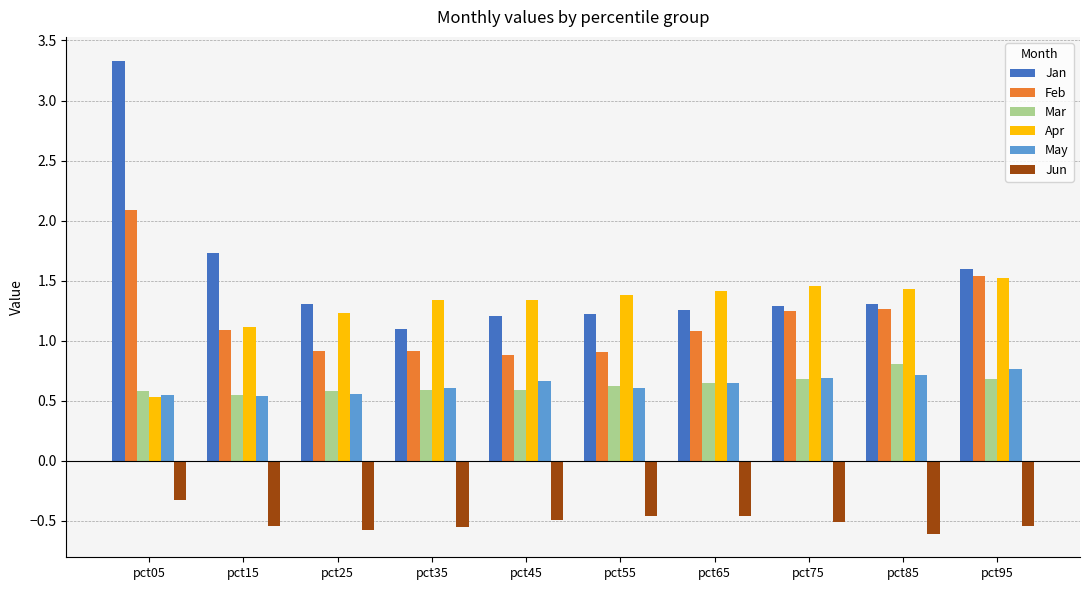

What is the spread (max minus min) of values at pct75?

2.0